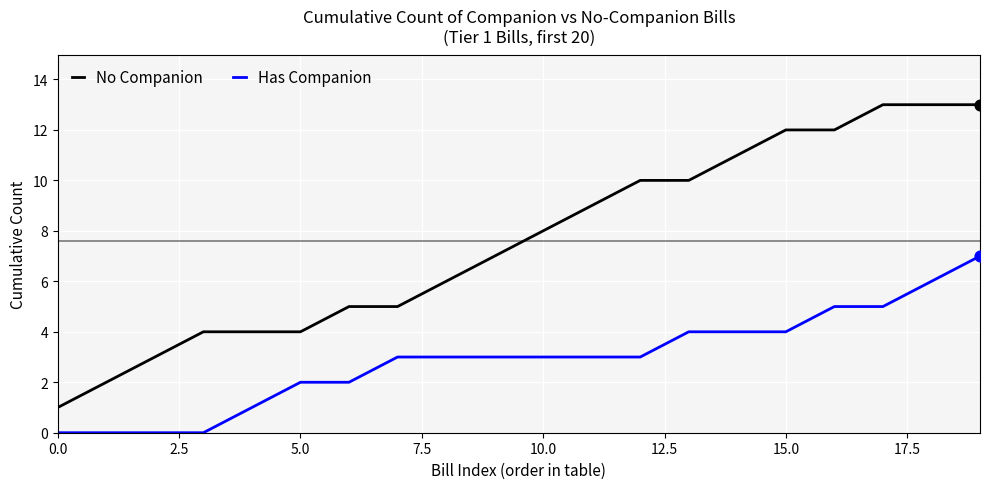

Which series has the widest spread of values?

No Companion